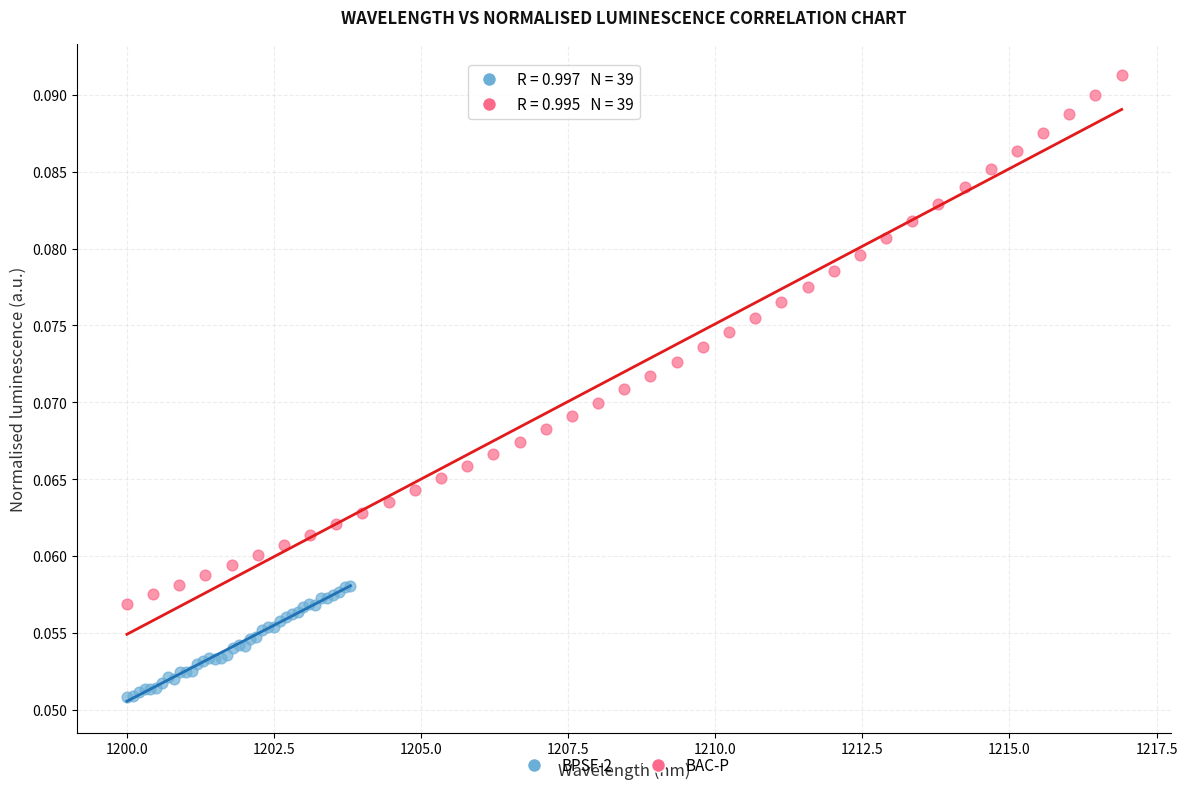

Which series has the widest spread of Y values?

BAC-P